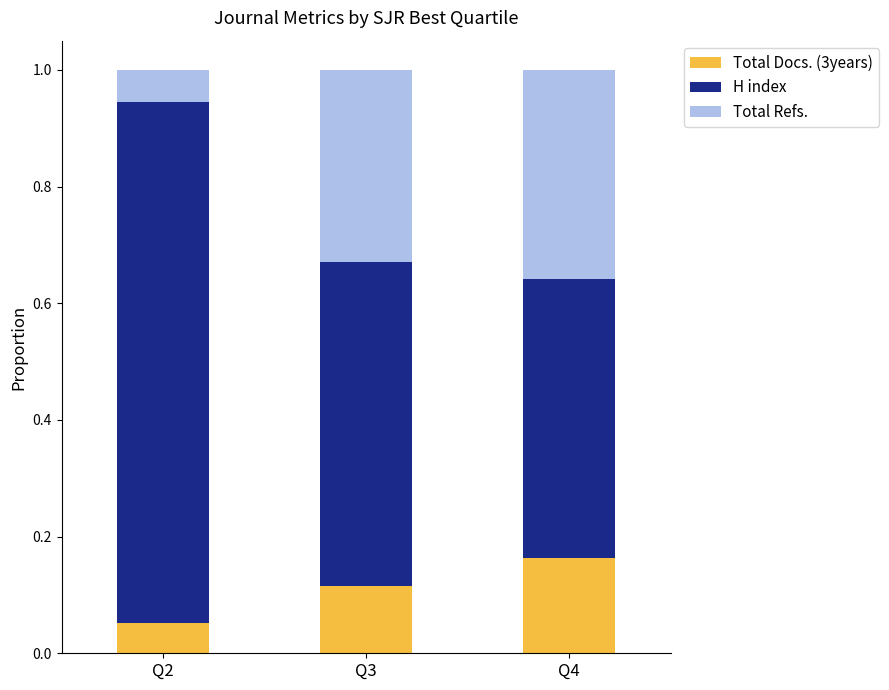

What is the total value across all series at Q2?

1.0